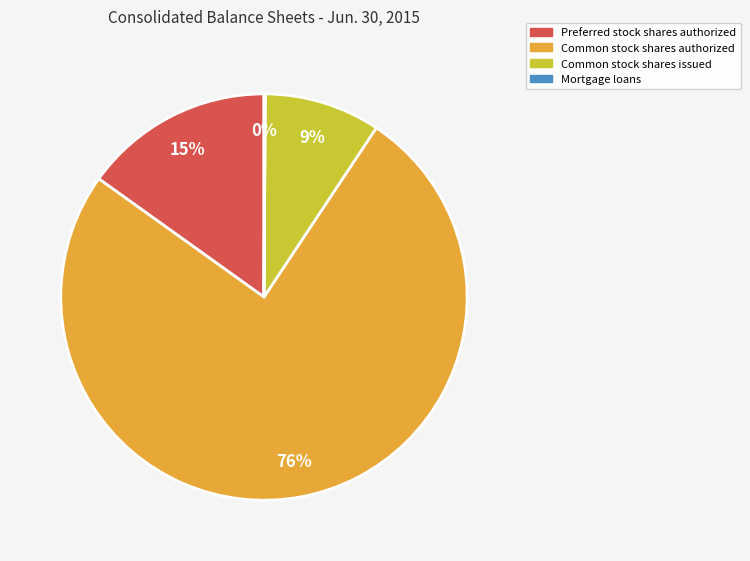

Does any single category account for the majority?

Yes